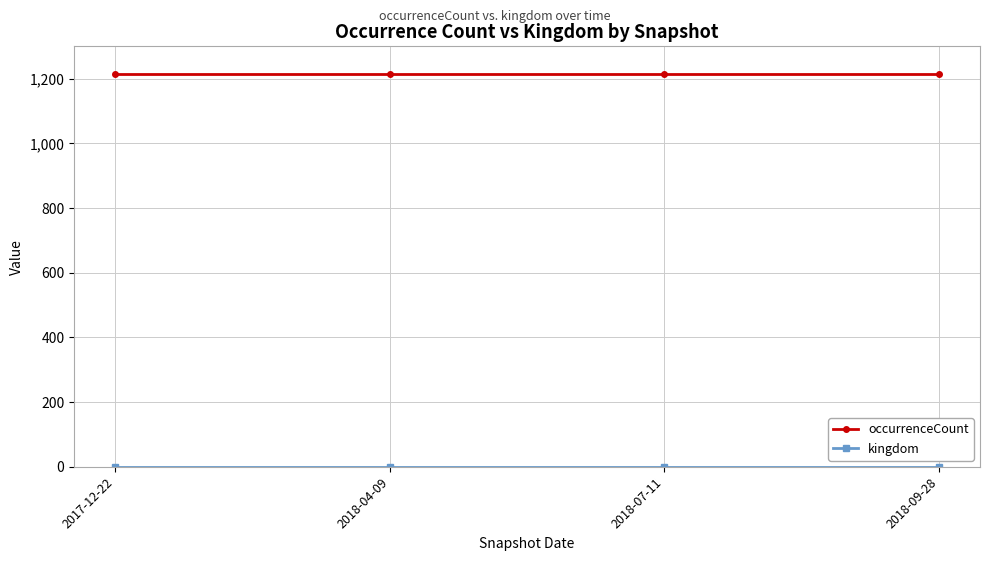

What is the average value of the occurrenceCount series?

1215